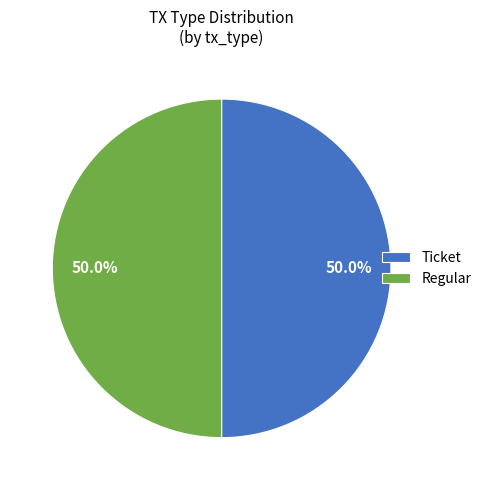

What is the ratio of the value at Regular to the value at Ticket?

1.0